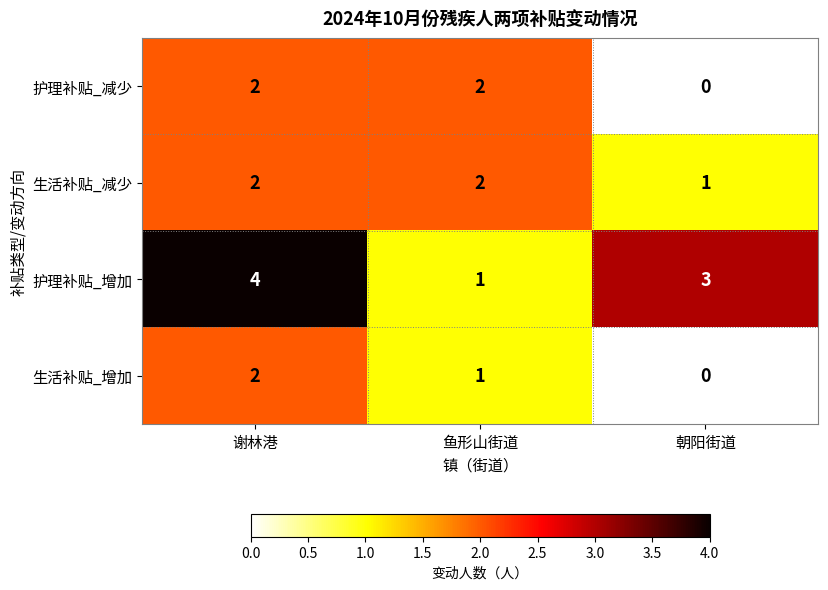

Reading right to left, list all the values displayed in this chart.

护理补贴_减少: 朝阳街道=0	鱼形山街道=2	谢林港=2
生活补贴_减少: 朝阳街道=1	鱼形山街道=2	谢林港=2
护理补贴_增加: 朝阳街道=3	鱼形山街道=1	谢林港=4
生活补贴_增加: 朝阳街道=0	鱼形山街道=1	谢林港=2